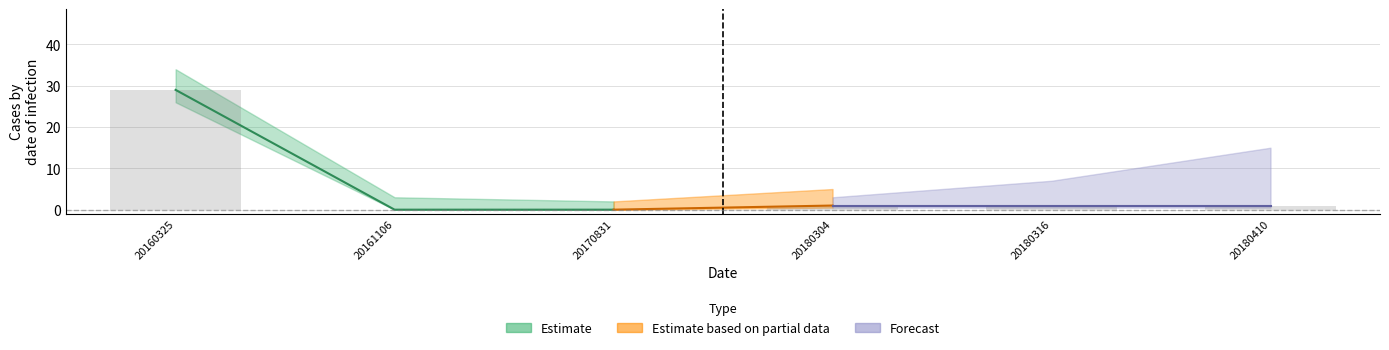

List the labels in order of value, largest first.

20160325, 20180304, 20180316, 20180410, 20161106, 20170831